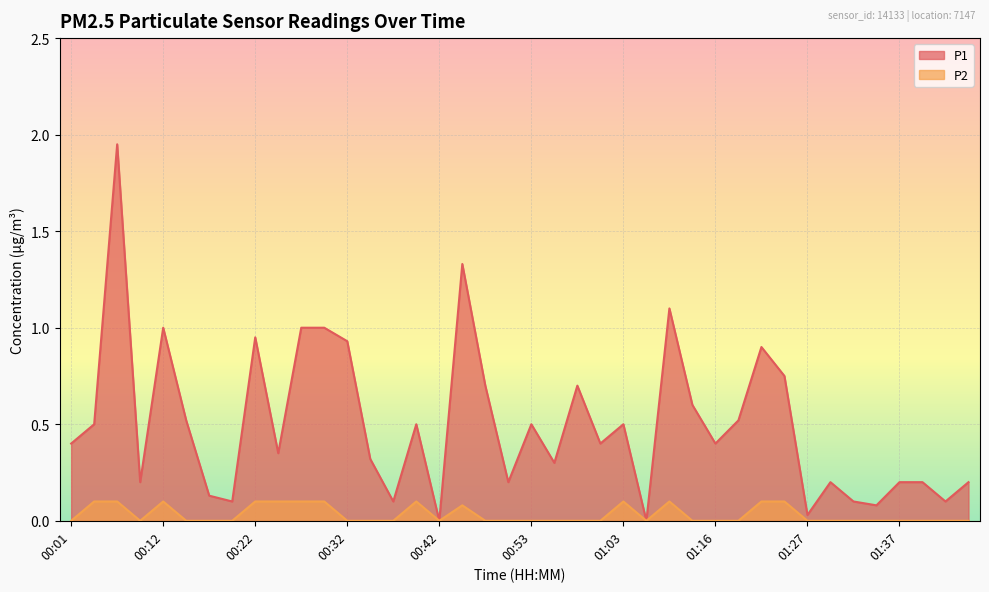

What is the sum of the P1 values at 00:14 and 01:42?

0.6